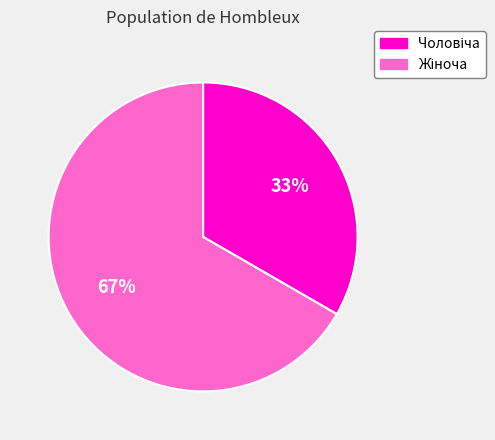

Is there any slice that represents more than half of the pie?

Yes